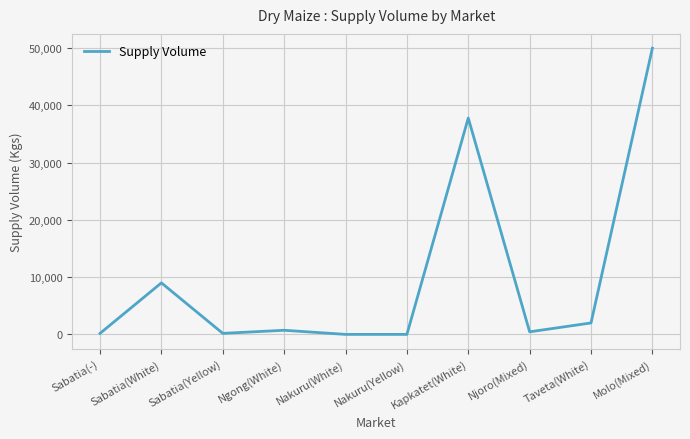

Which has a higher value, Taveta(White) or Sabatia(-)?

Taveta(White)